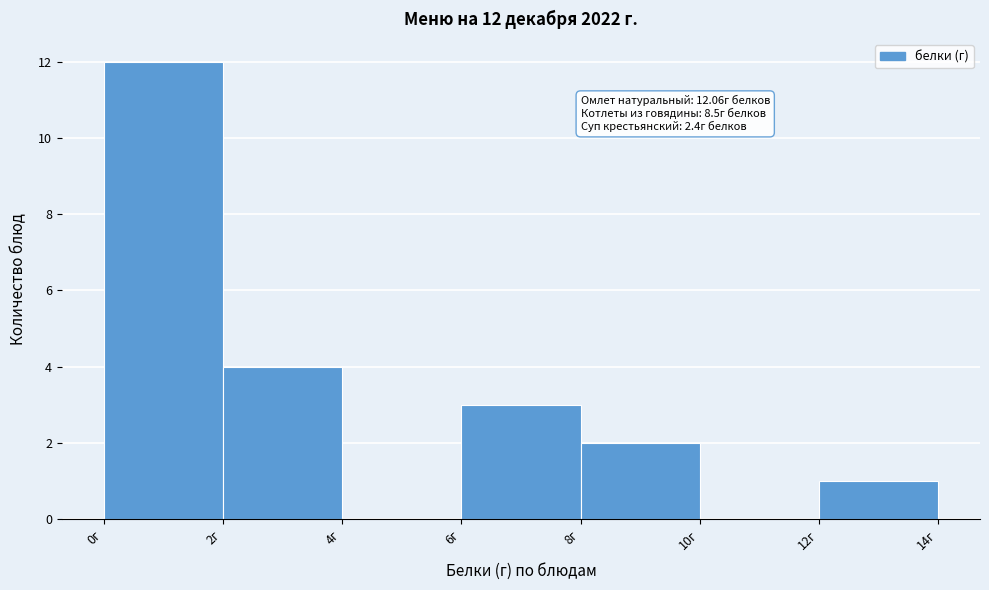

Over which range of the x-axis is the bar tallest?

0 to 2